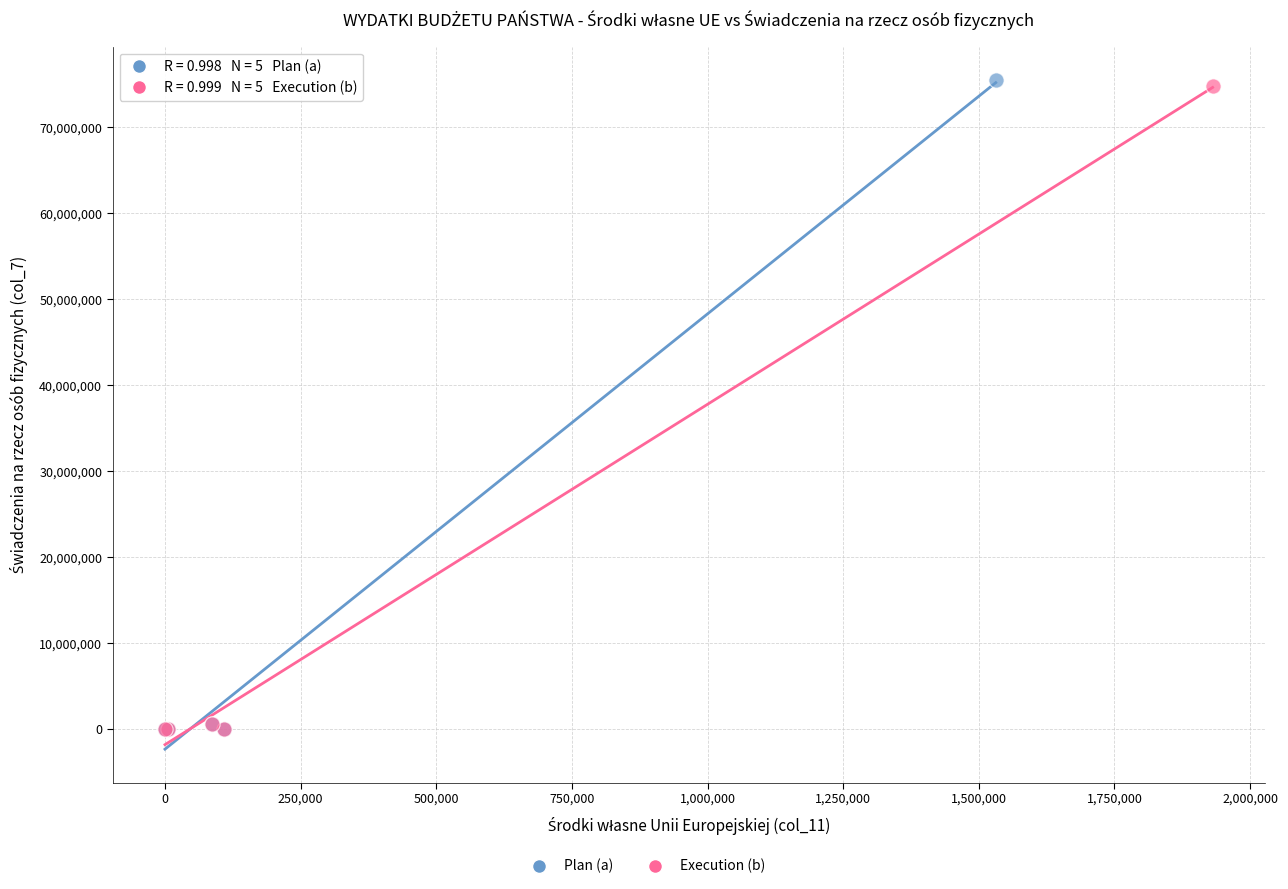

Which series has the widest spread of Y values?

Plan (a)